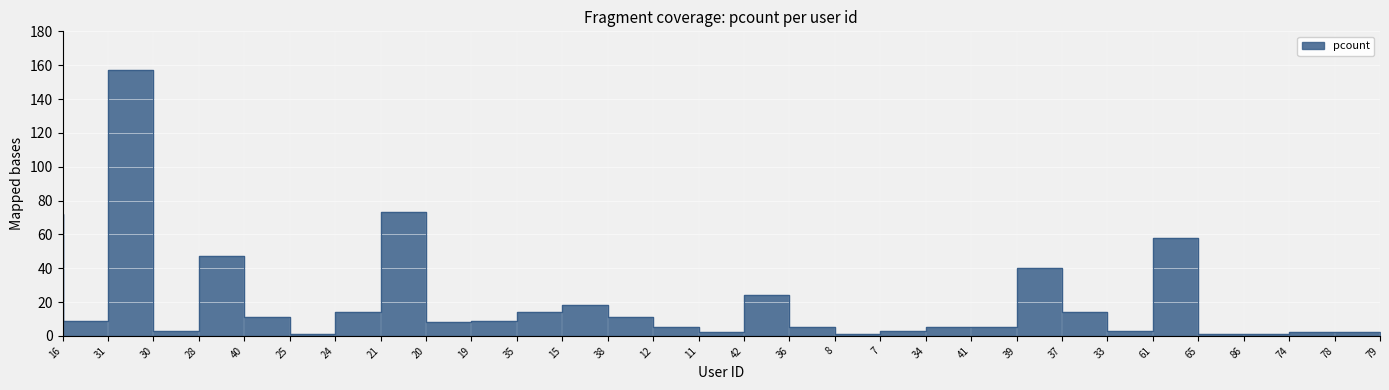

What is the maximum value shown in the chart?

157